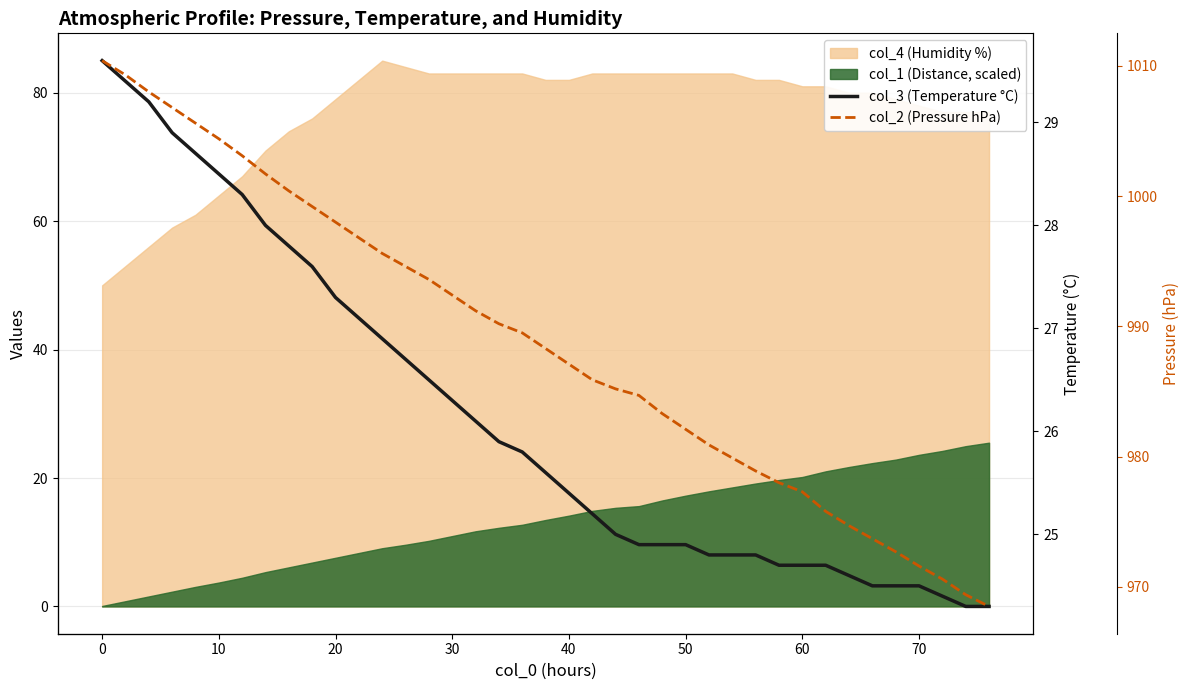

The col_2 (Pressure hPa) series shows 261.7 at 30. True or false?

False